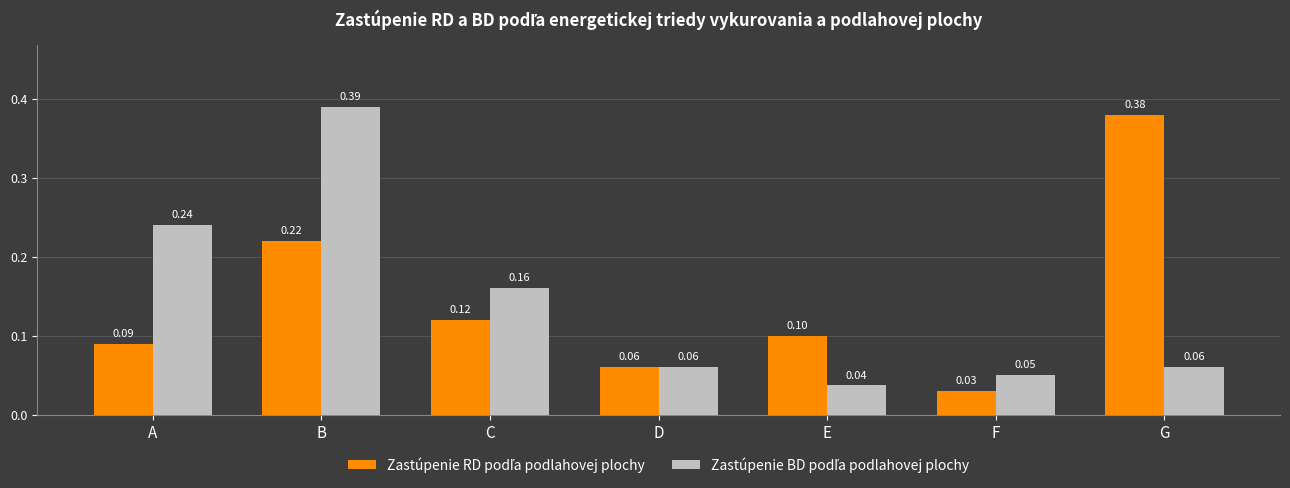

At which category is the sum across all series the highest?

B